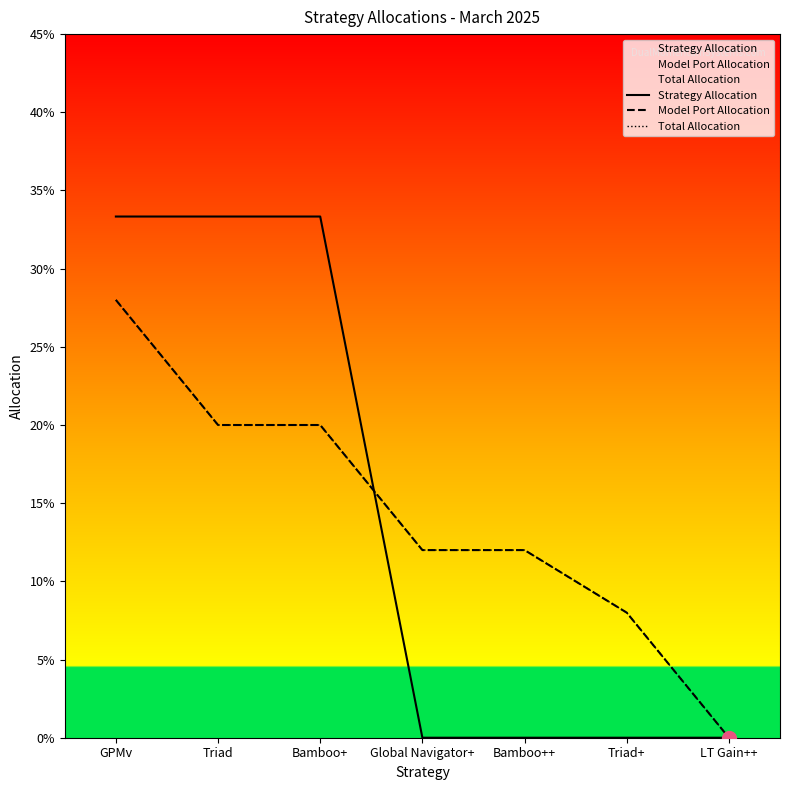

What position from the right is Triad+?

2